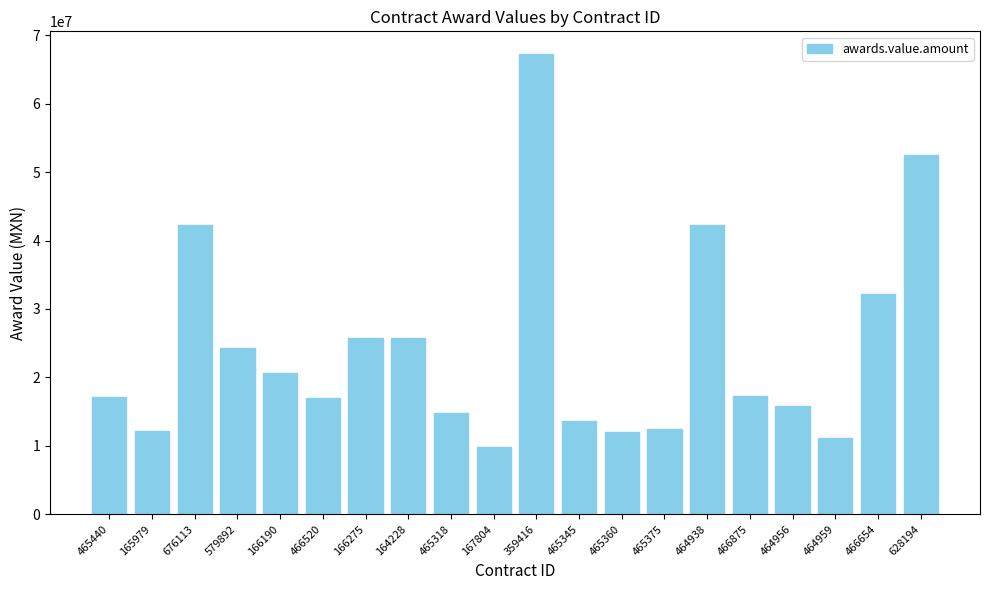

Approximately how many times larger is the value at 465360 compared to 466520?

0.7